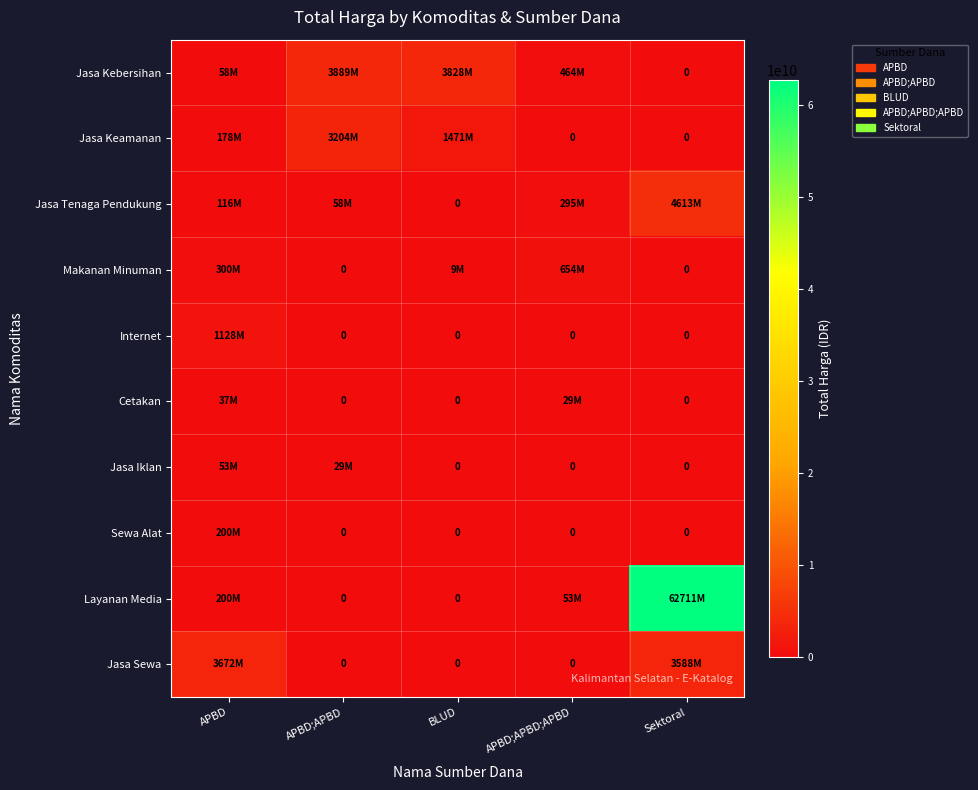

Between APBD and Sektoral, which is larger?

APBD